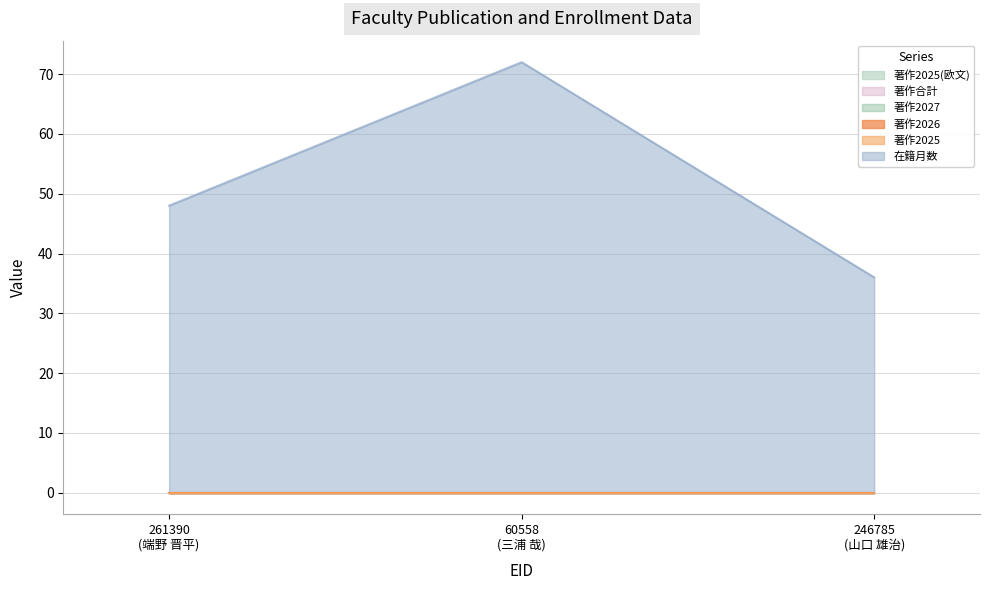

At how many categories does at least one series exceed 64?

1